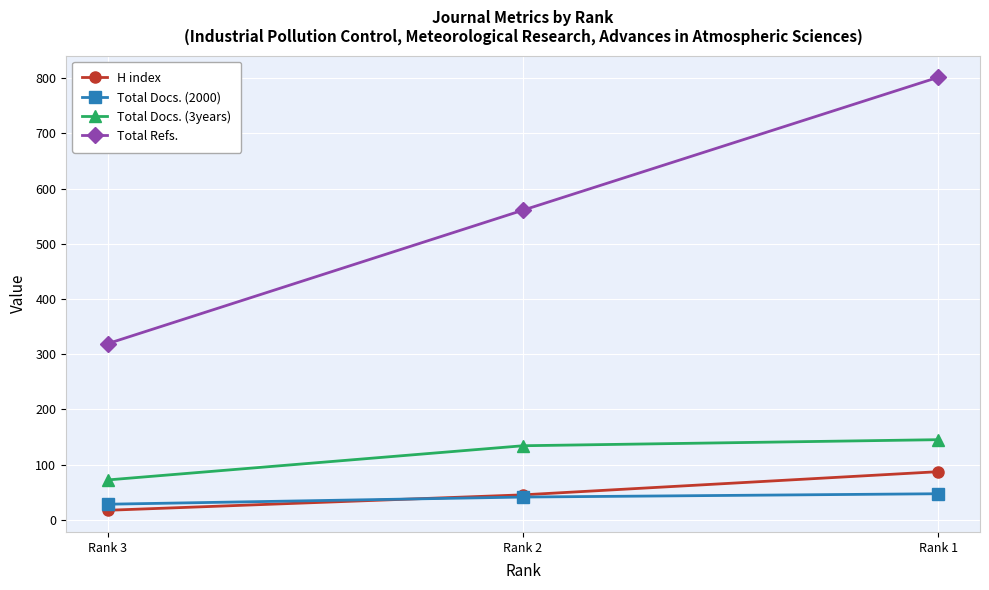

At which label does Total Docs. (3years) reach its peak?

Rank 1